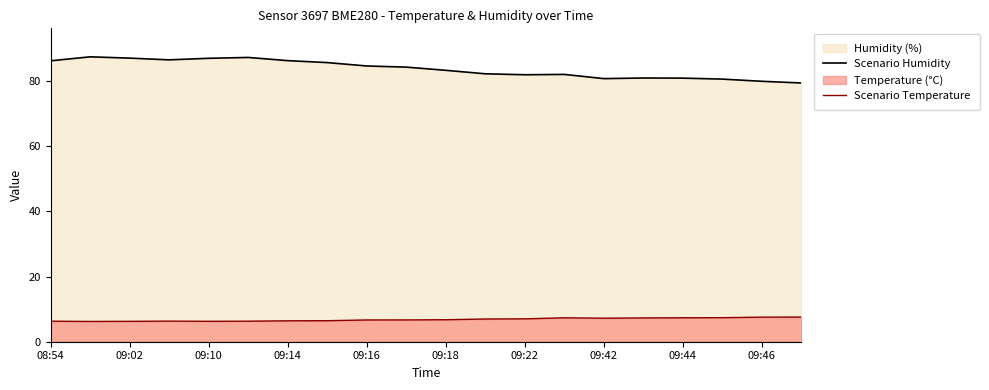

What is the spread (max minus min) of values at 09:46?

72.4